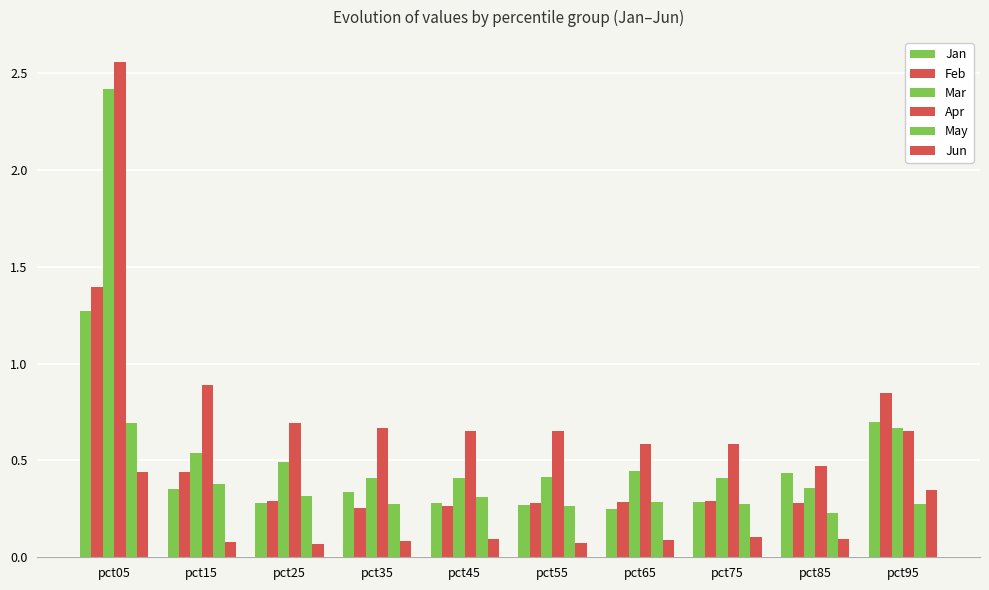

What is the value of the Apr bar at the 10th from the left?

0.7